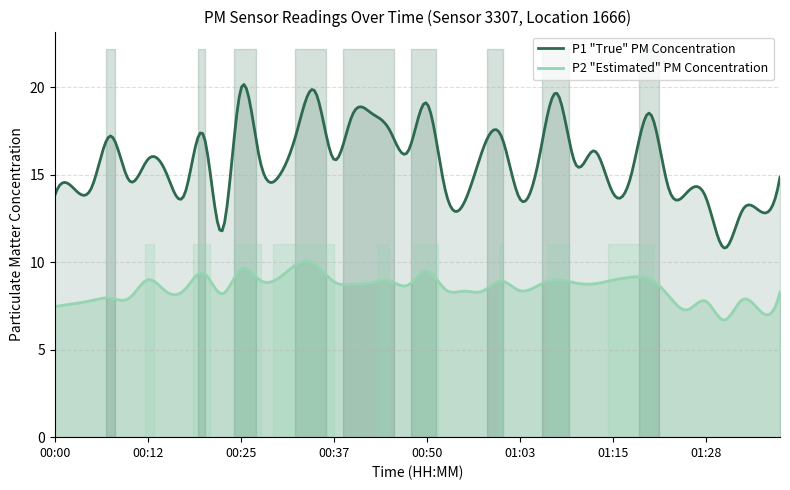

Is it true that P2 equals 7.8 at 01:28?

True